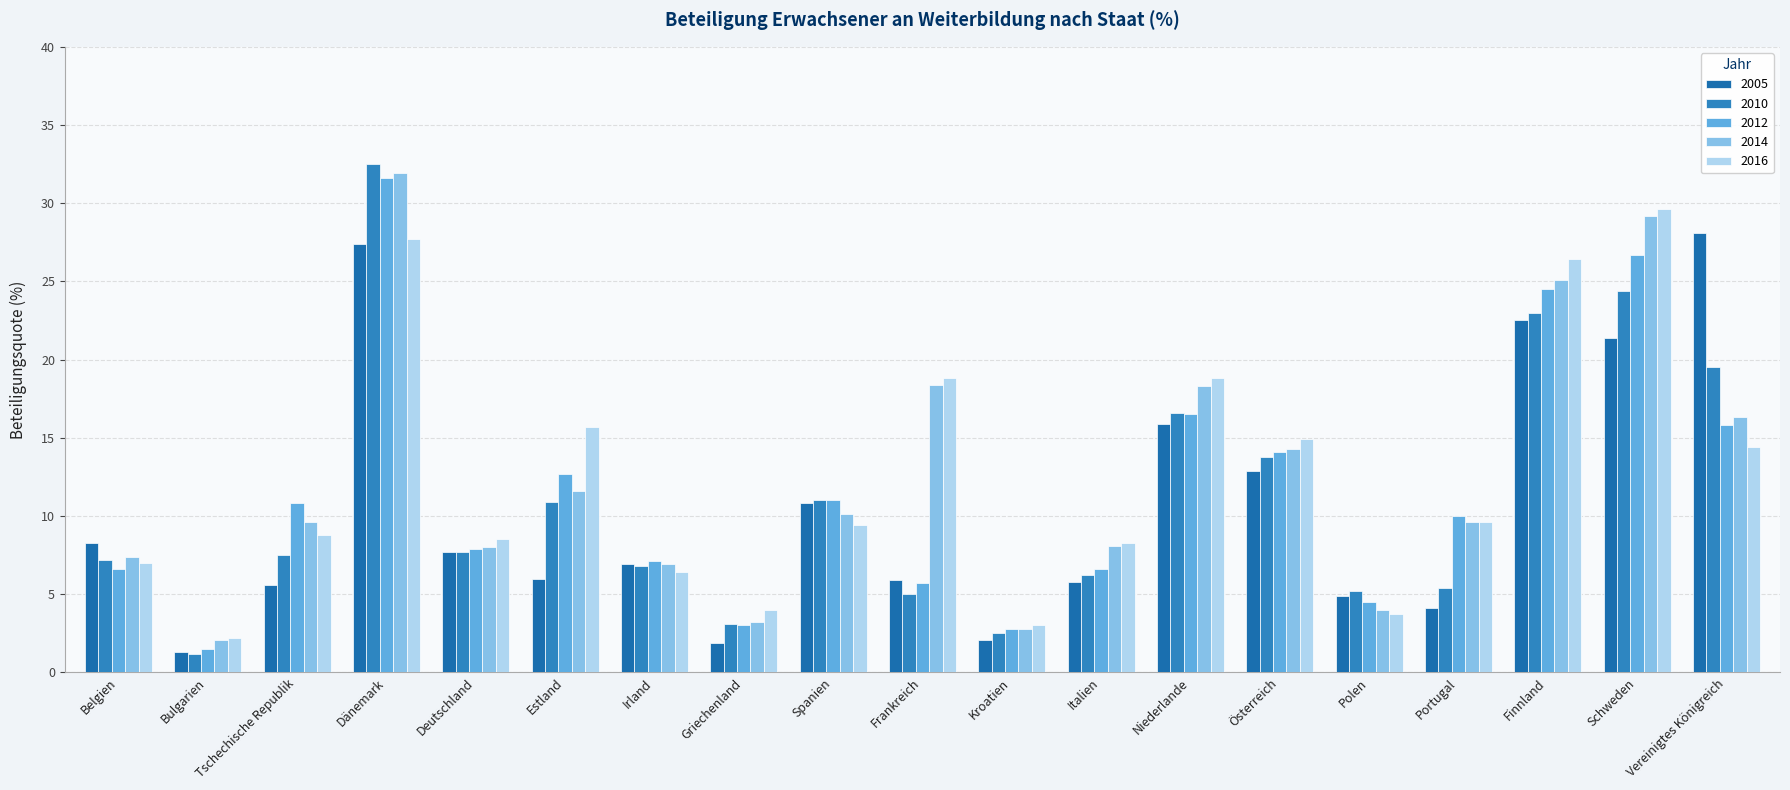

How many groups of bars are there?

19